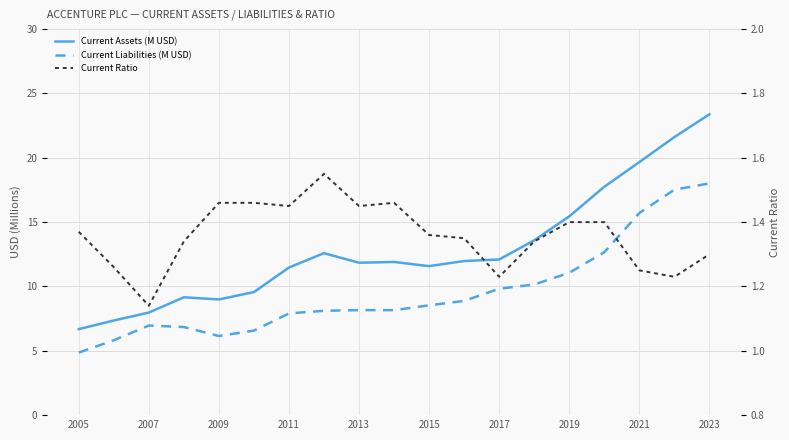

True or false: Current Liabilities (M USD) has a value of 4.5 at 2015.

False